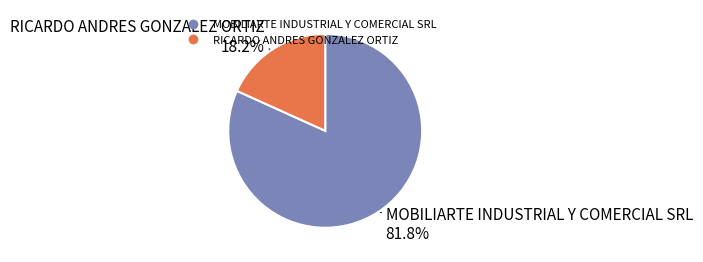

What percentage is the RICARDO ANDRES GONZALEZ ORTIZ slice, to the nearest percent?

18%